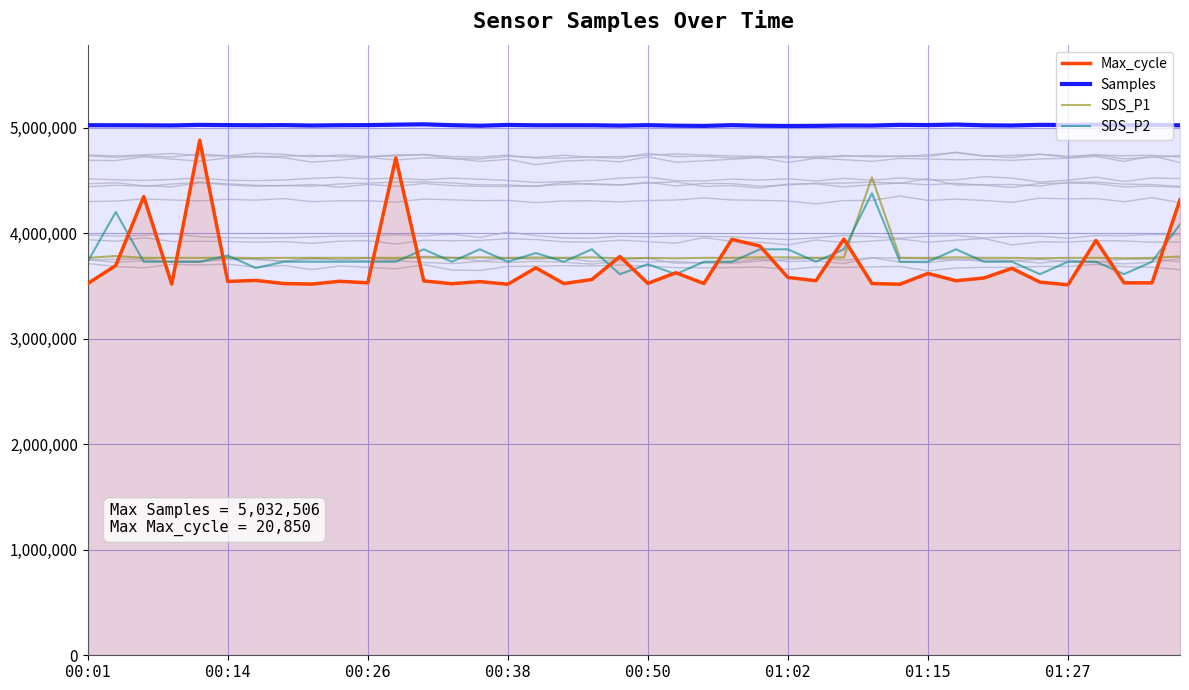

What is the minimum value for Max_cycle?

3511757.2